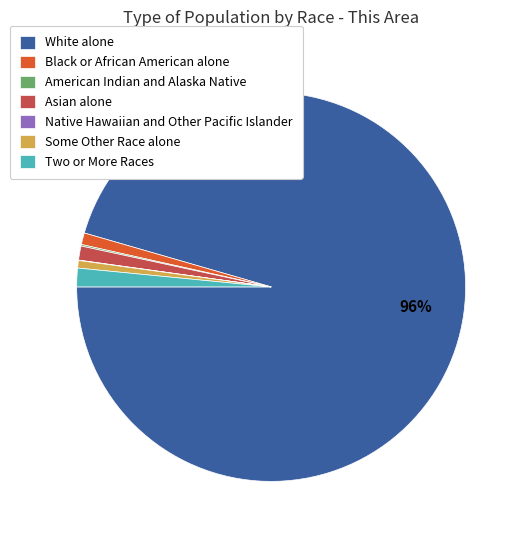

What is the largest slice in the pie chart?

White alone